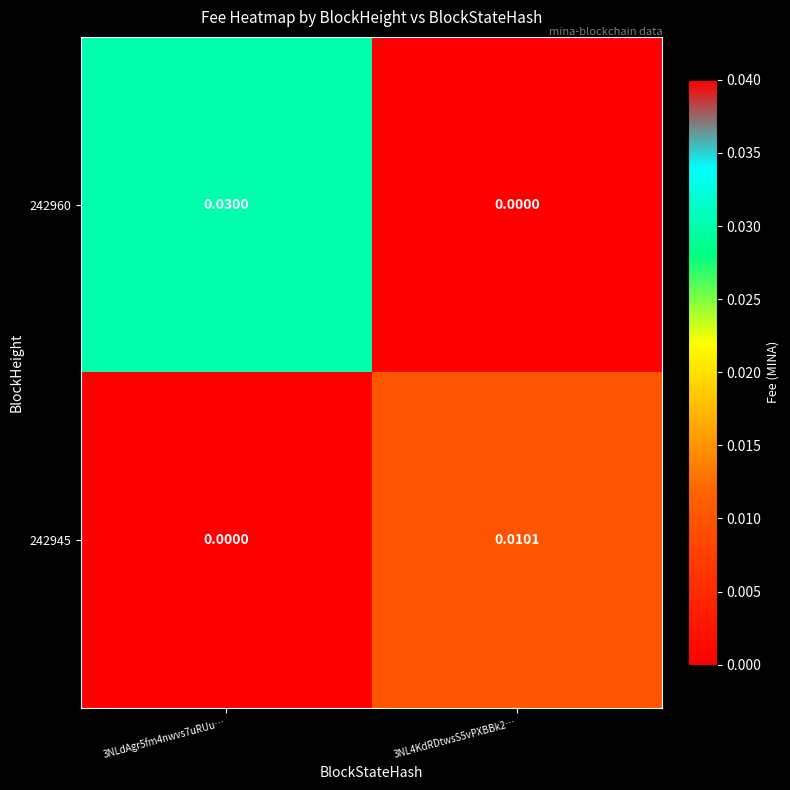

Which series changed the most between 3NLdAgr5fm4nwvs7uRUu… and 3NL4KdRDtwsS5vPXBBk2…?

242960